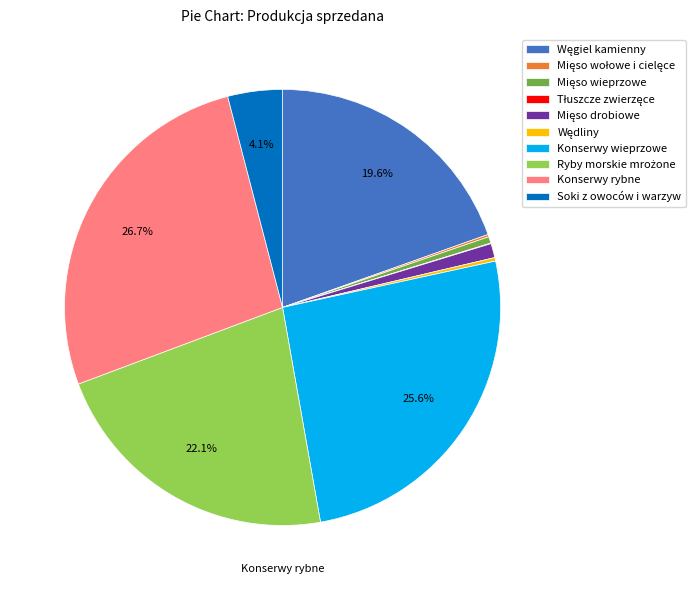

What percentage is NOT represented by Soki z owoców i warzyw?

95.9%